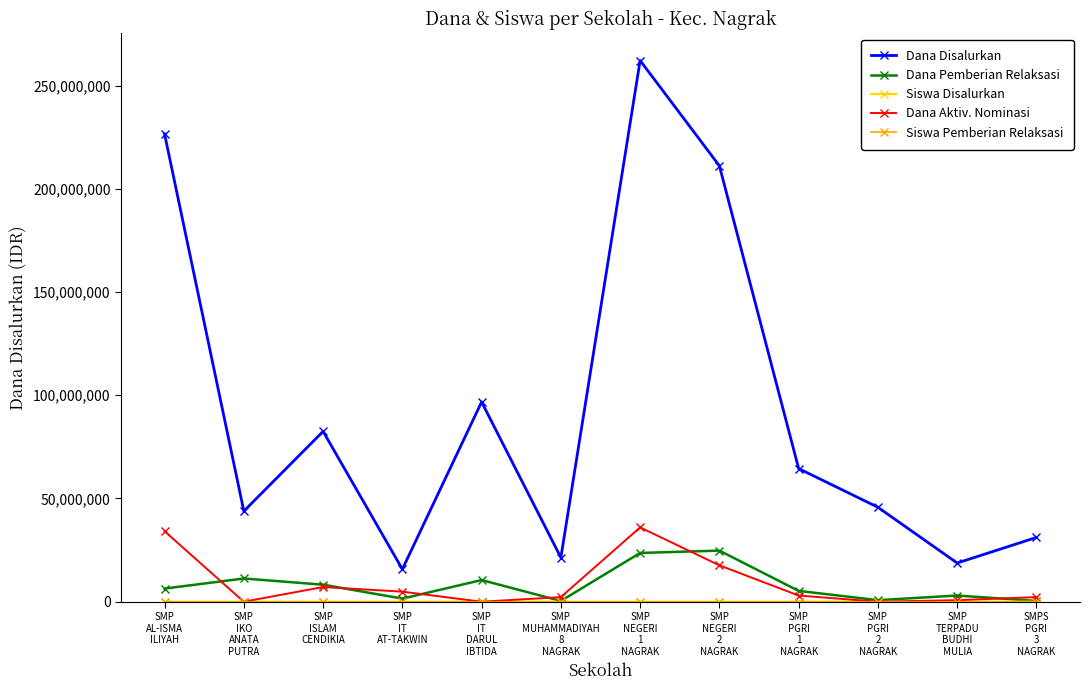

Read the Dana Aktiv. Nominasi value at SMP
AL-ISMA
ILIYAH, to the nearest 100.

34125000